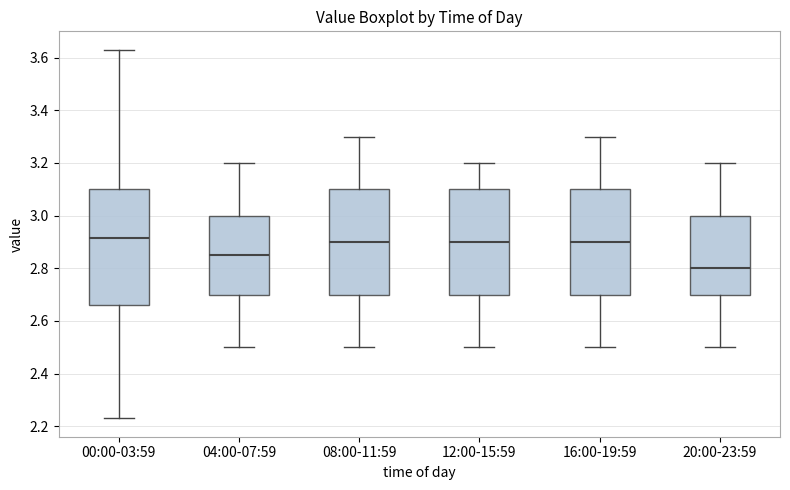

Reading left to right, read every box against the y-axis: the position of its median line, the range the box covers, and the ends of its whiskers. The values are not printed on the chart, so give them approximately, as read against the axis.

00:00-03:59: median 2.92, box 2.66 to 3.10, whiskers 2.24 to 3.64
04:00-07:59: median 2.86, box 2.70 to 3.00, whiskers 2.50 to 3.20
08:00-11:59: median 2.90, box 2.70 to 3.10, whiskers 2.50 to 3.30
12:00-15:59: median 2.90, box 2.70 to 3.10, whiskers 2.50 to 3.20
16:00-19:59: median 2.90, box 2.70 to 3.10, whiskers 2.50 to 3.30
20:00-23:59: median 2.80, box 2.70 to 3.00, whiskers 2.50 to 3.20